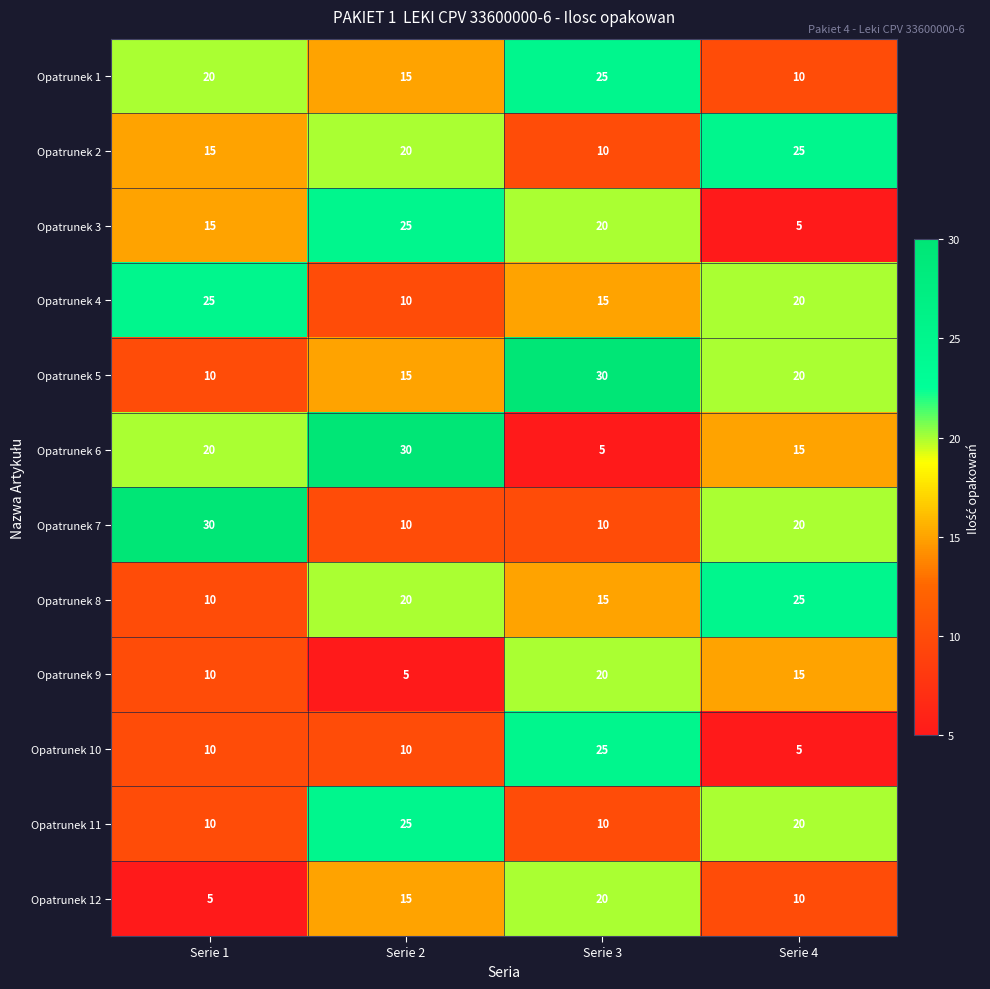

What is the difference between the Opatrunek 5 values at Serie 4 and Serie 2?

5